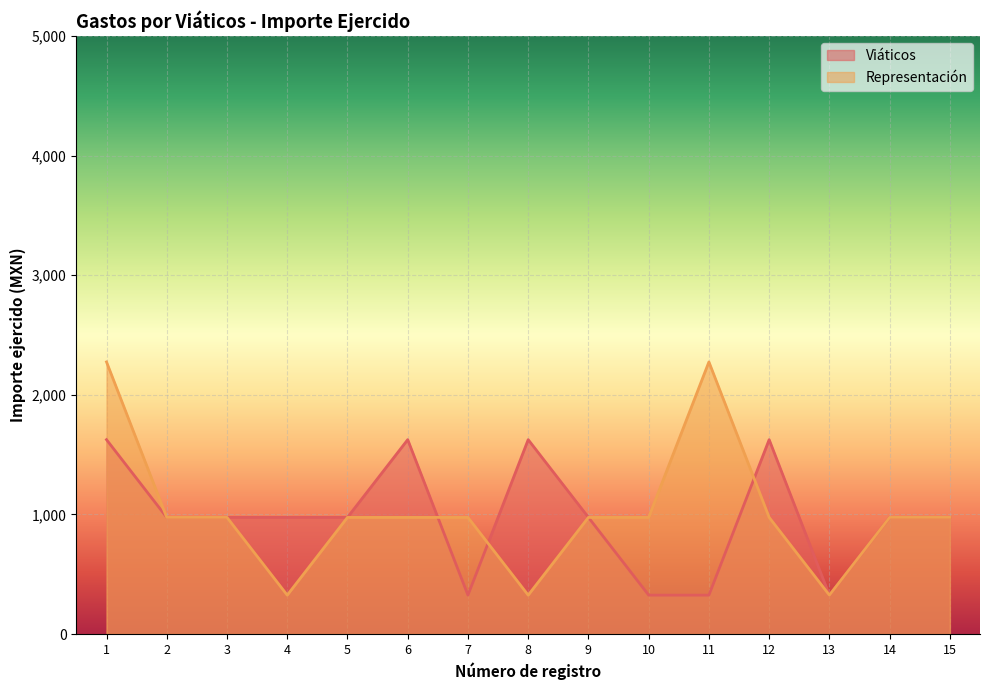

How many categories are shown in the chart?

15